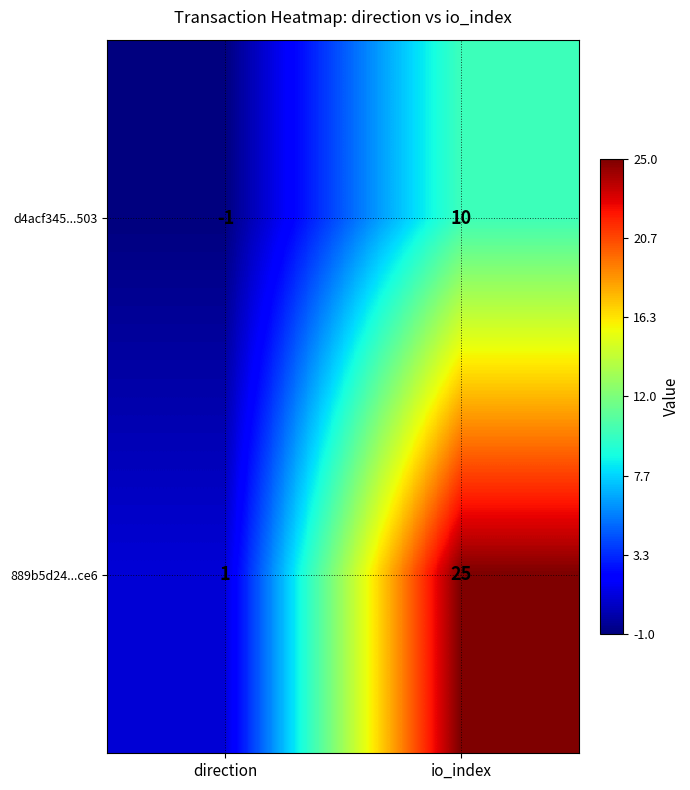

What is the spread (max minus min) of values at io_index?

15